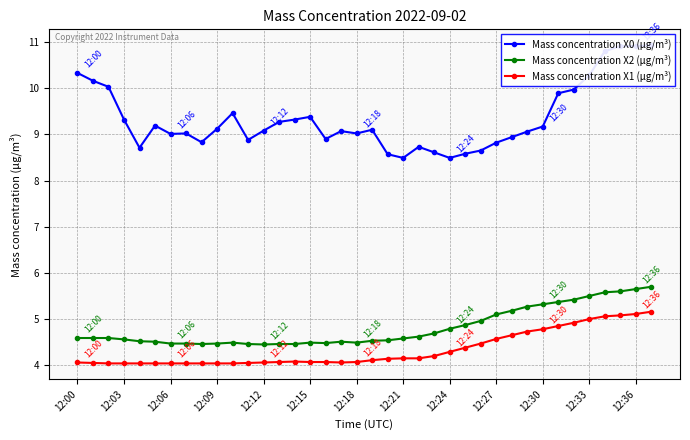

List the series in order of their peak value, highest first.

Mass concentration X0 (μg/m³), Mass concentration X2 (μg/m³), Mass concentration X1 (μg/m³)